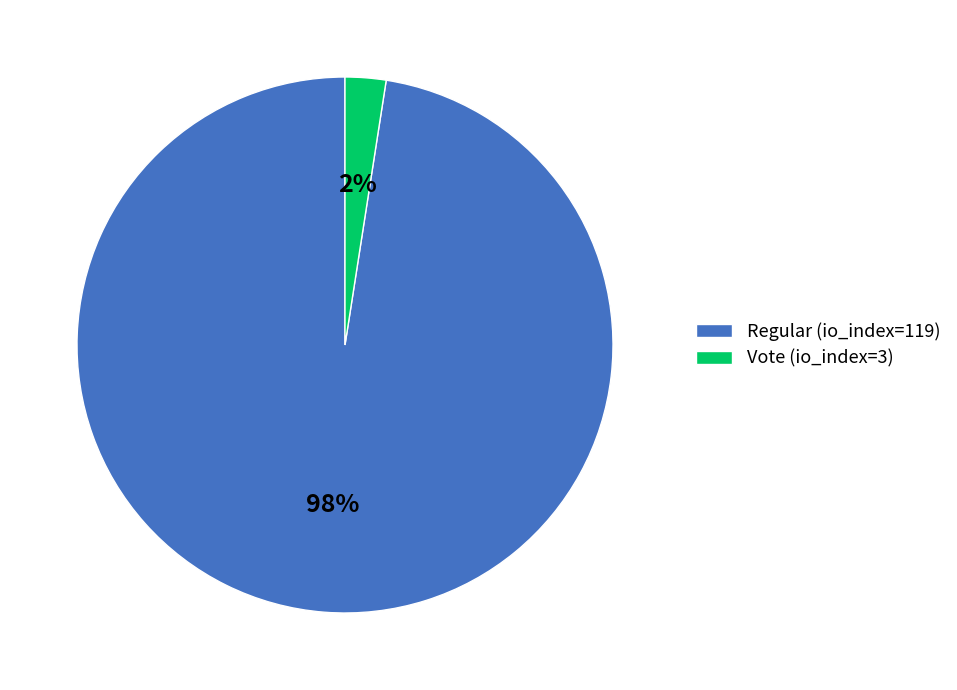

Is it true that Regular (io_index=119) is 98% of the pie?

True